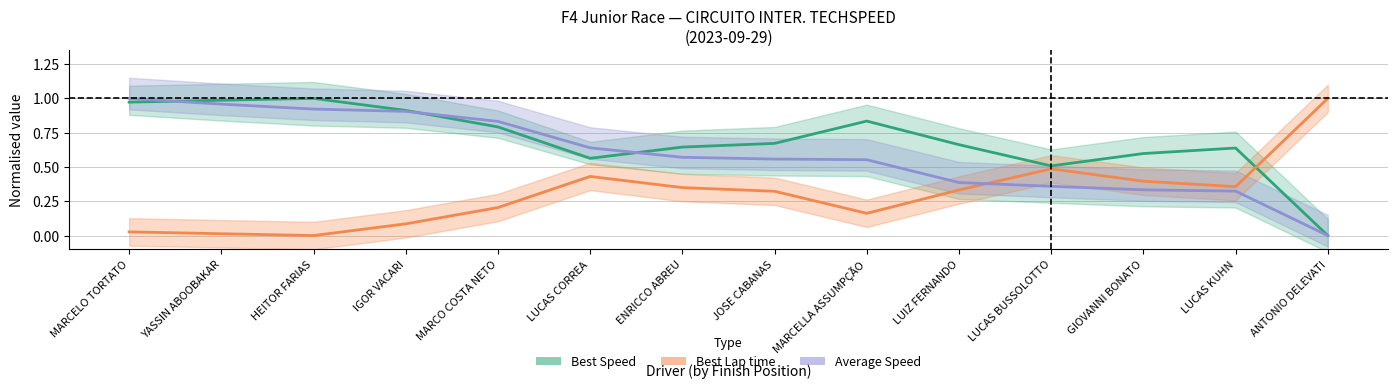

True or false: Average Speed has more than 2 interior local peaks.

False